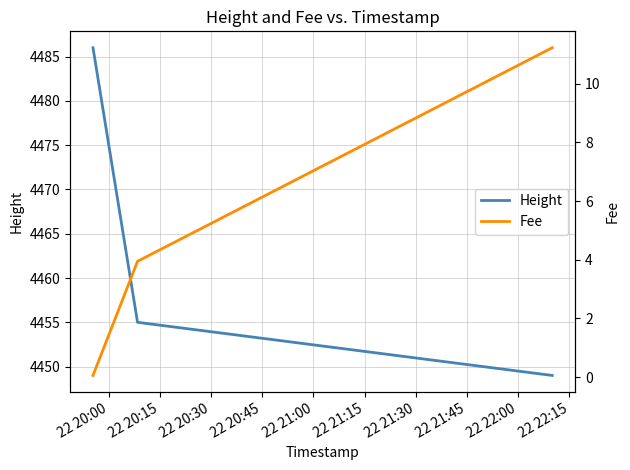

List the series in order of their peak value, lowest first.

Fee, Height